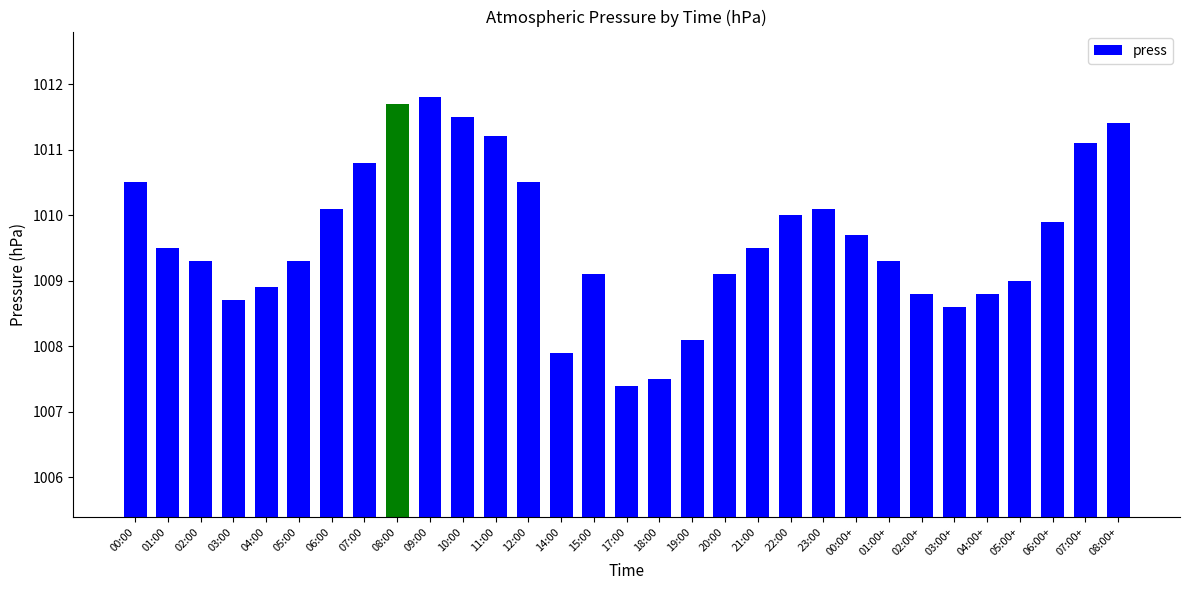

Where is the data nearest to the value 1009?

05:00+